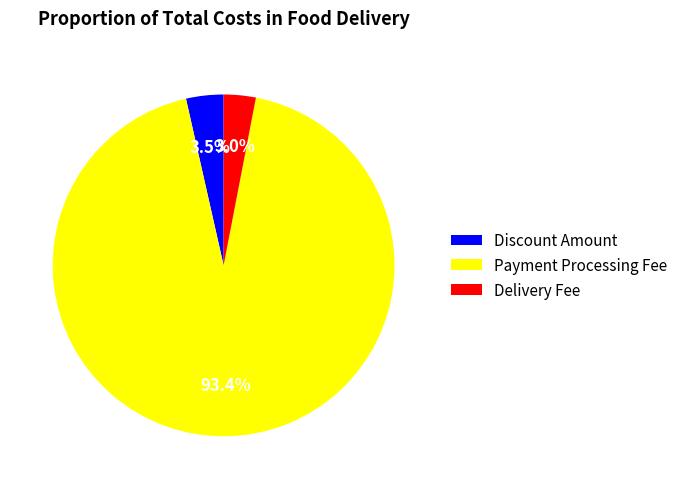

Approximately how many times larger is the value at Delivery Fee compared to Discount Amount?

0.9